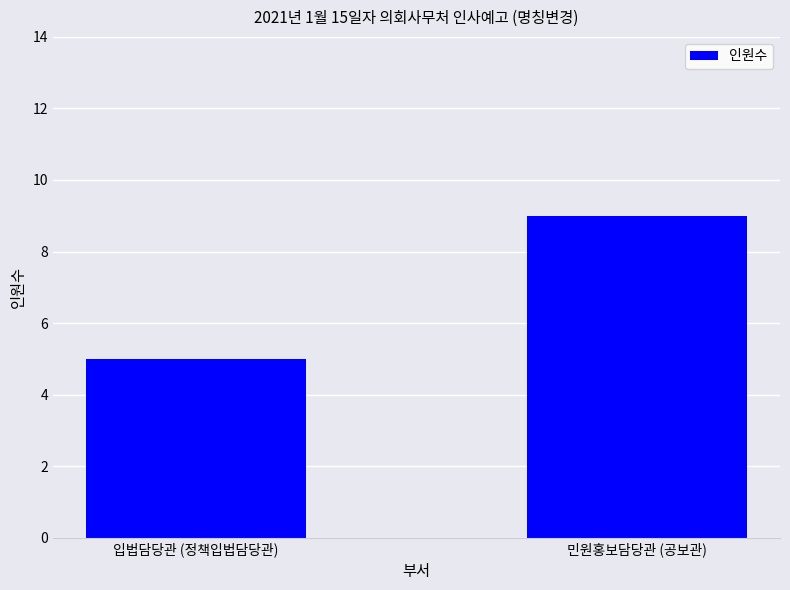

Reading left to right, transcribe all the data shown in this chart.

입법담당관 (정책입법담당관)=5	민원홍보담당관 (공보관)=9